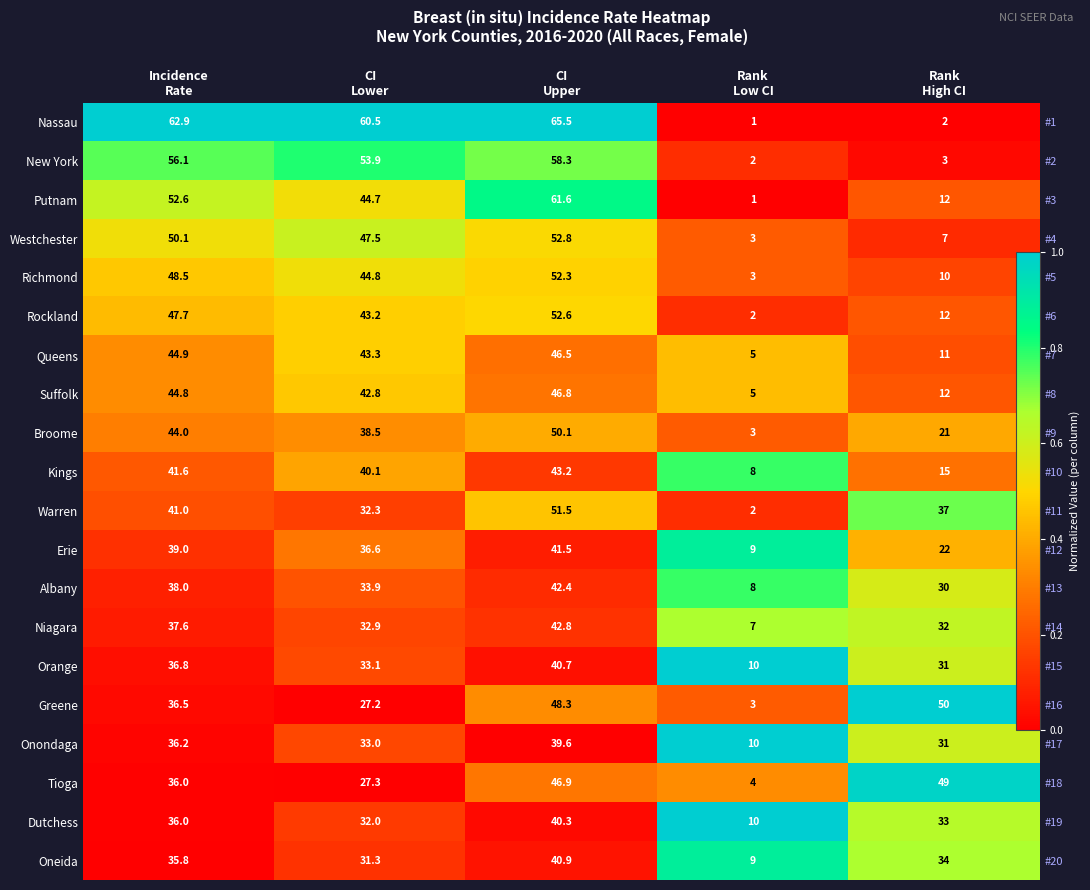

The value of Broome at Rank Low CI is 0.1. True or false?

False